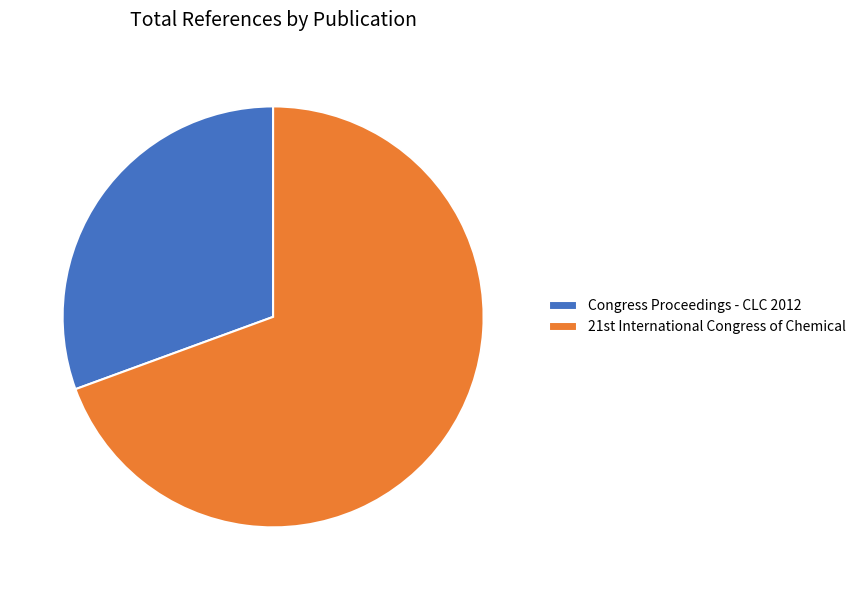

Which category accounts for the majority?

21st International Congress of Chemical